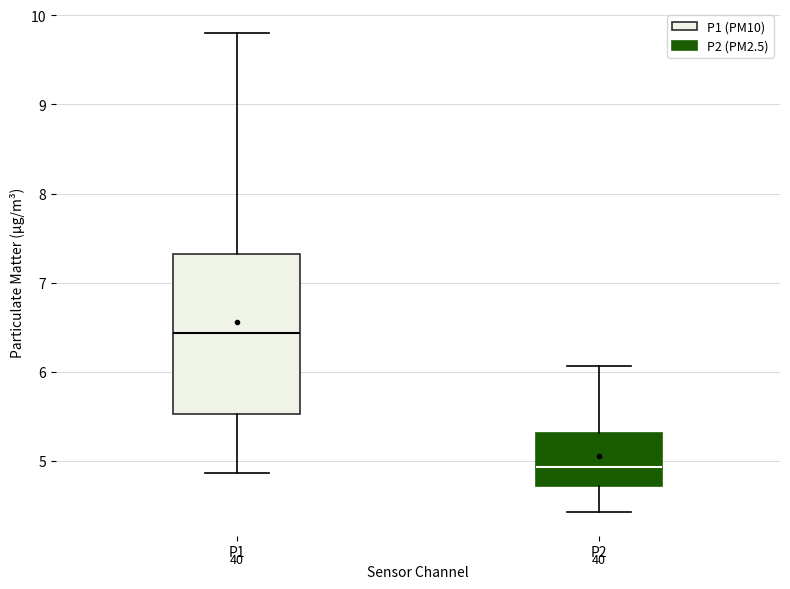

Which box has the highest median line?

P1